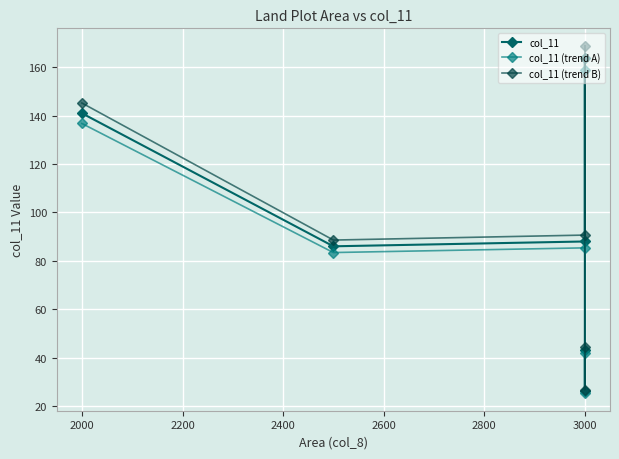

Which has a higher value, 2800 or 2000?

2000